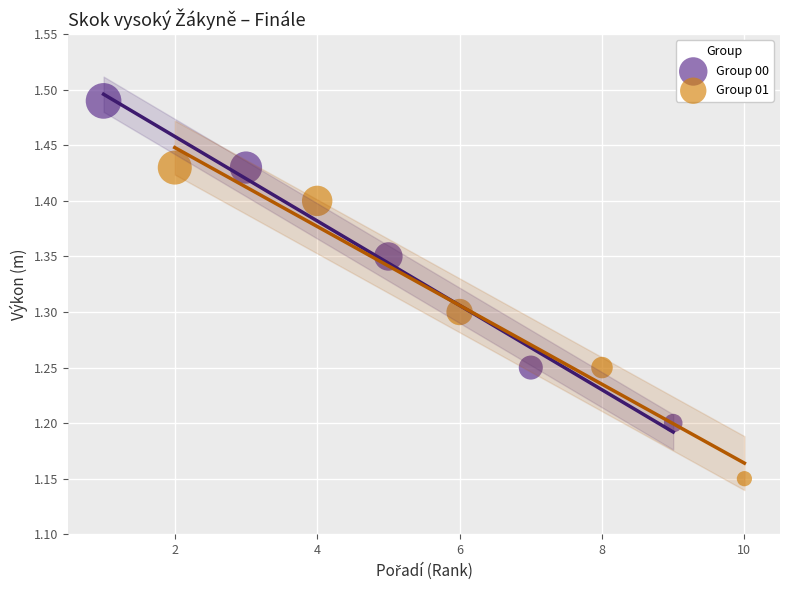

Which series has the largest Y range (max minus min)?

Group 00